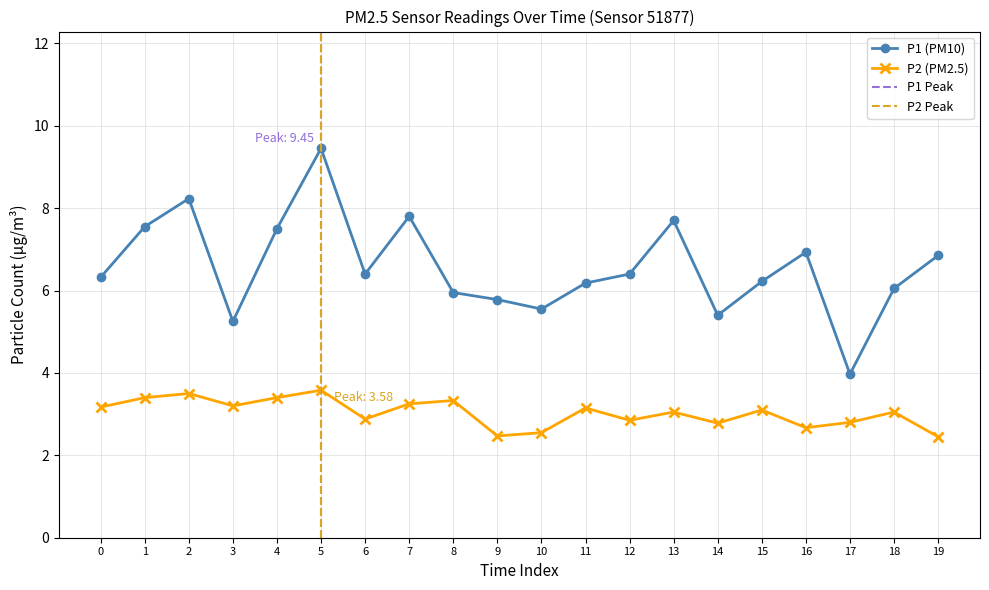

True or false: P1 (PM10) has a value of 2.0 at 17.

False